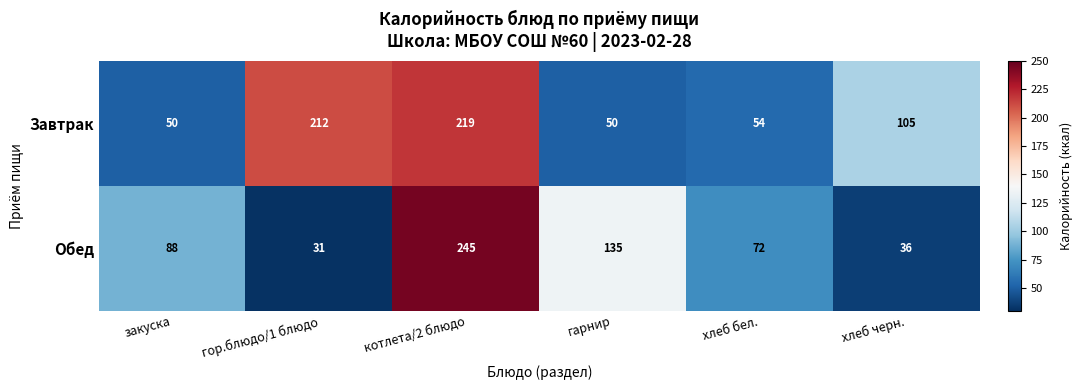

Which category has the highest value across all series?

котлета/2 блюдо